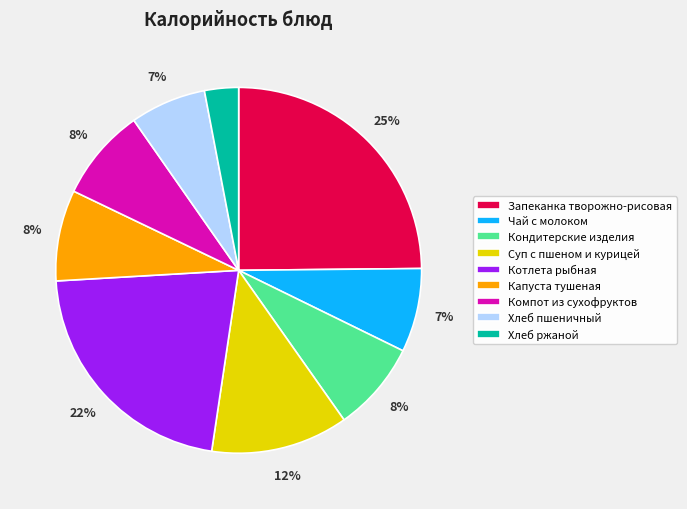

Which slice is the smallest?

Хлеб ржаной